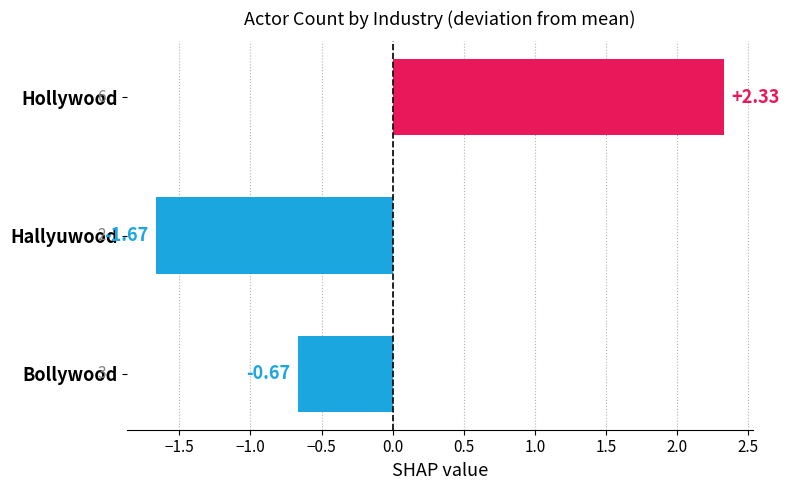

Where is the data nearest to the value 0?

Bollywood